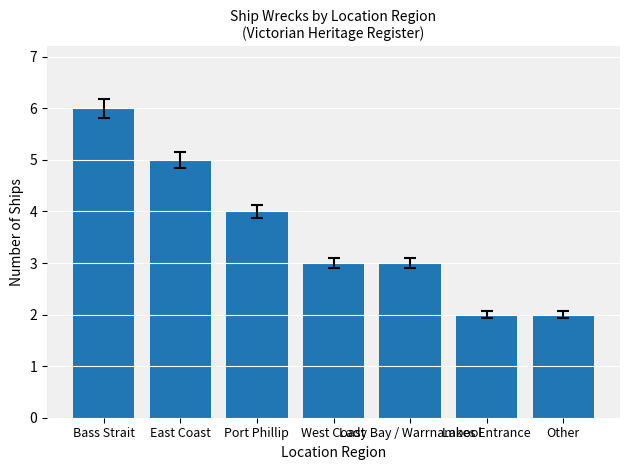

What is the value of the 3rd bar from the left?

4